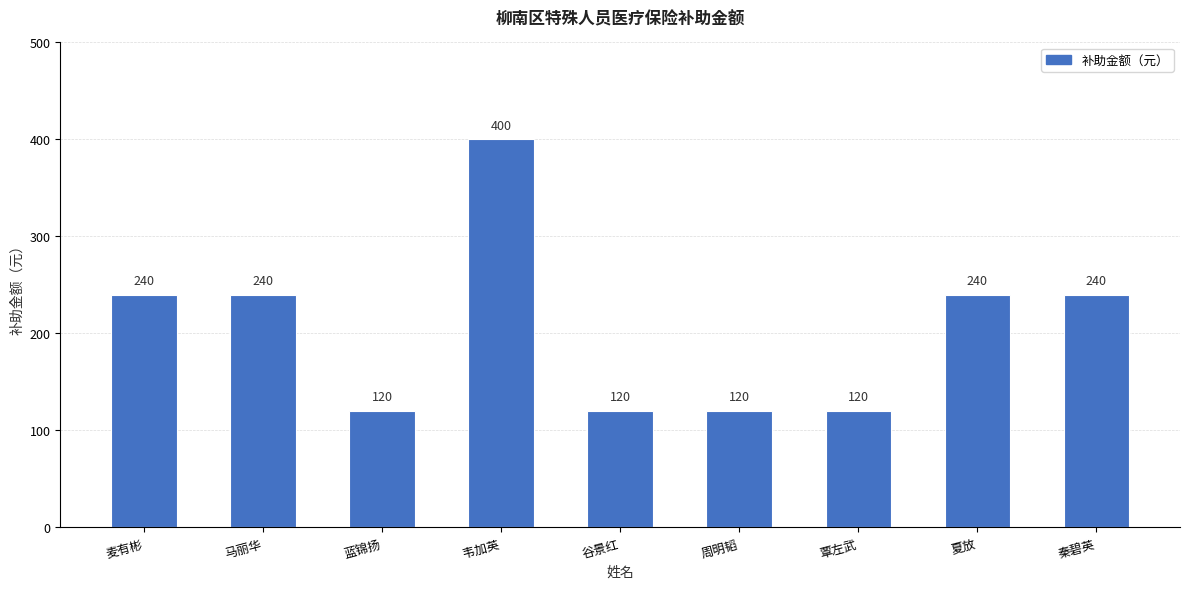

Reading left to right, what are all the values shown in this chart?

麦有彬=240	马丽华=240	蓝锦扬=120	韦加英=400	谷景红=120	周明韬=120	覃左武=120	夏放=240	秦碧英=240